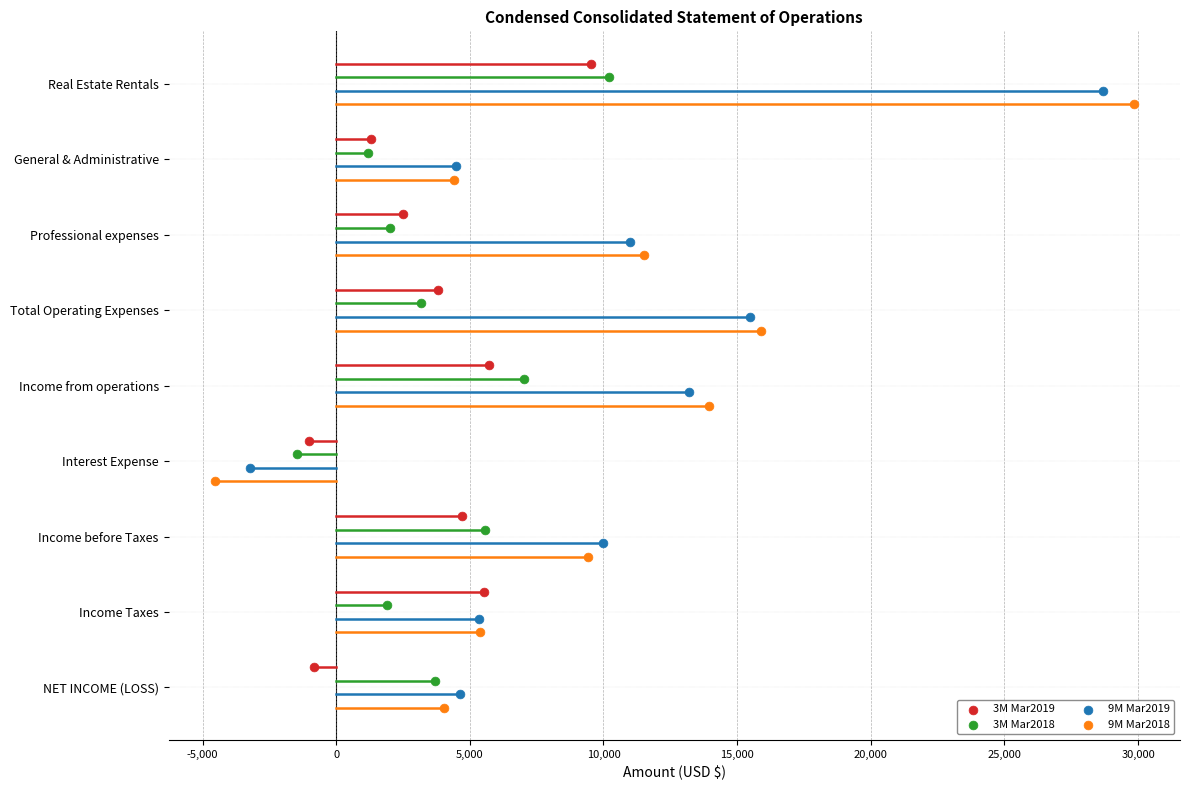

What are all the series names shown in the legend?

3M Mar2019, 3M Mar2018, 9M Mar2019, 9M Mar2018